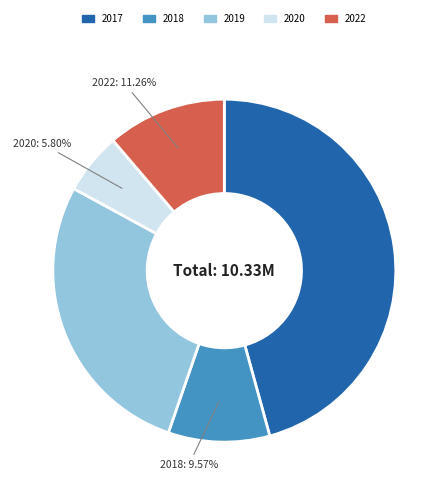

Does any single category account for the majority?

No